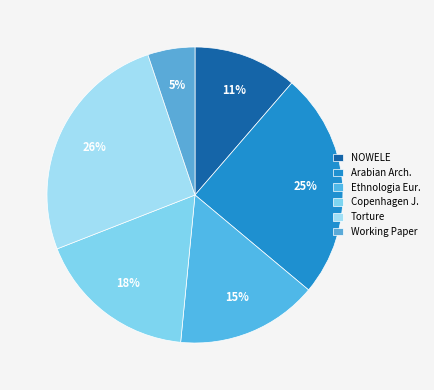

Count the number of slices in the pie.

6